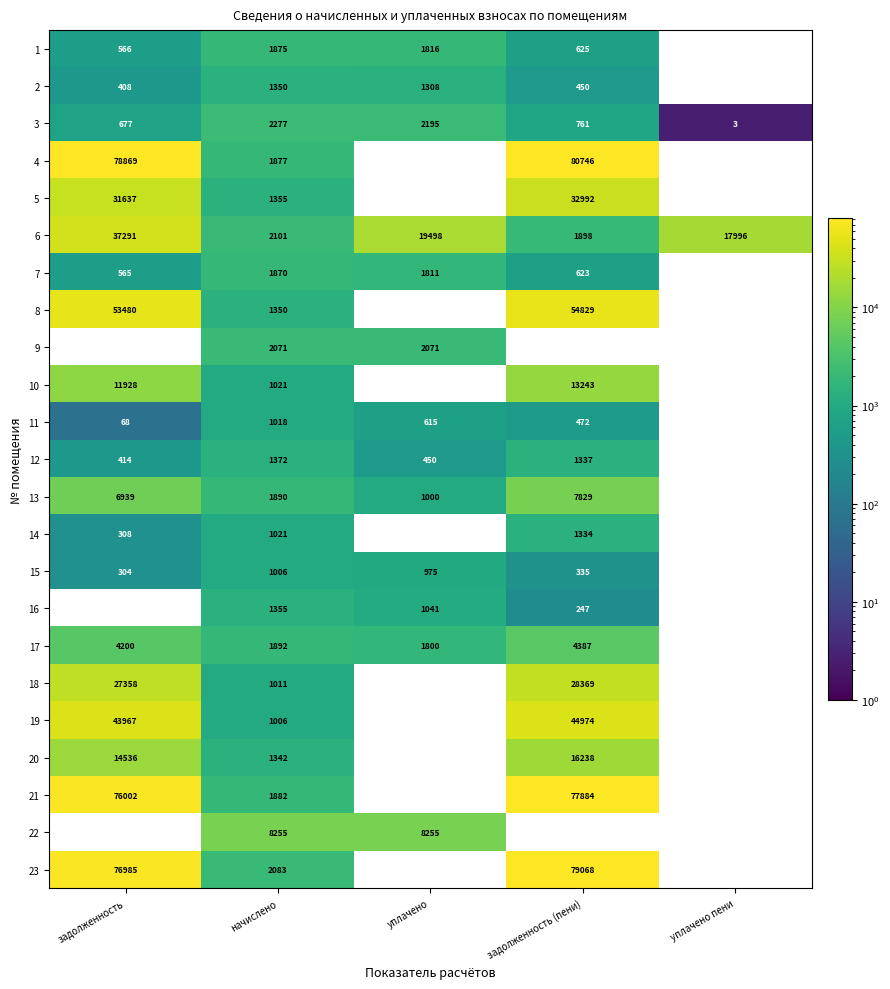

Which has a higher value, начислено or задолженность (пени)?

начислено